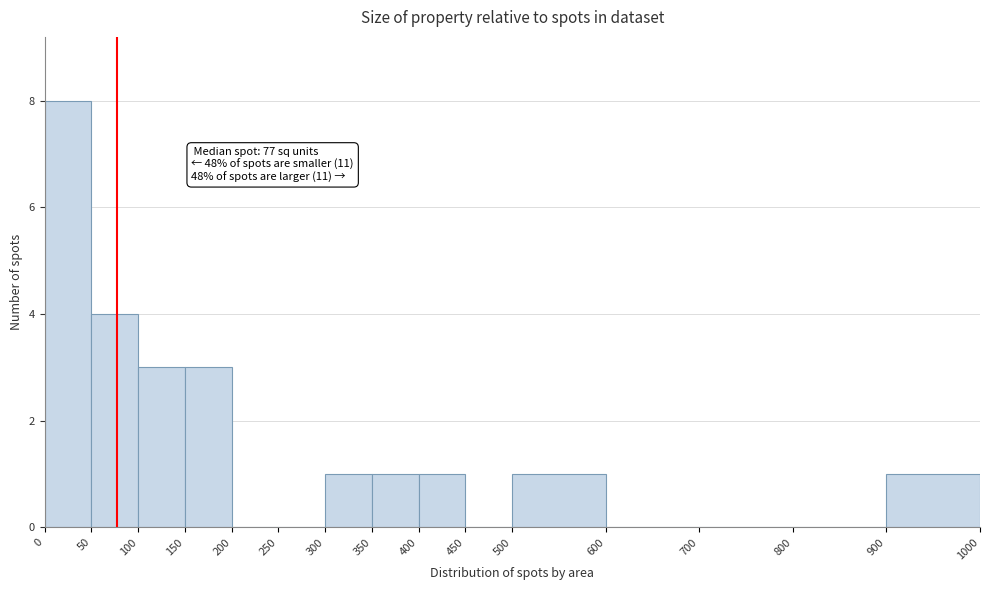

Over which range of the x-axis is the bar tallest?

0 to 50